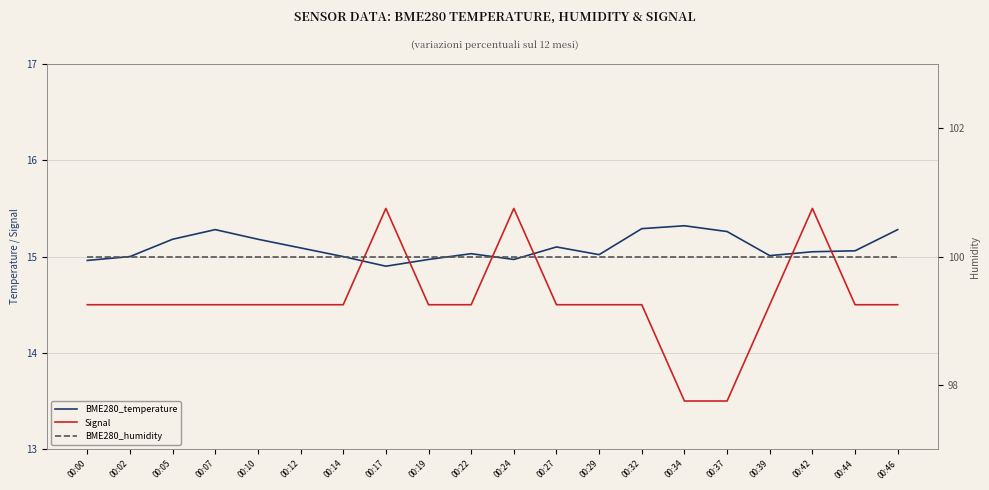

At how many categories does at least one series exceed 71?

20